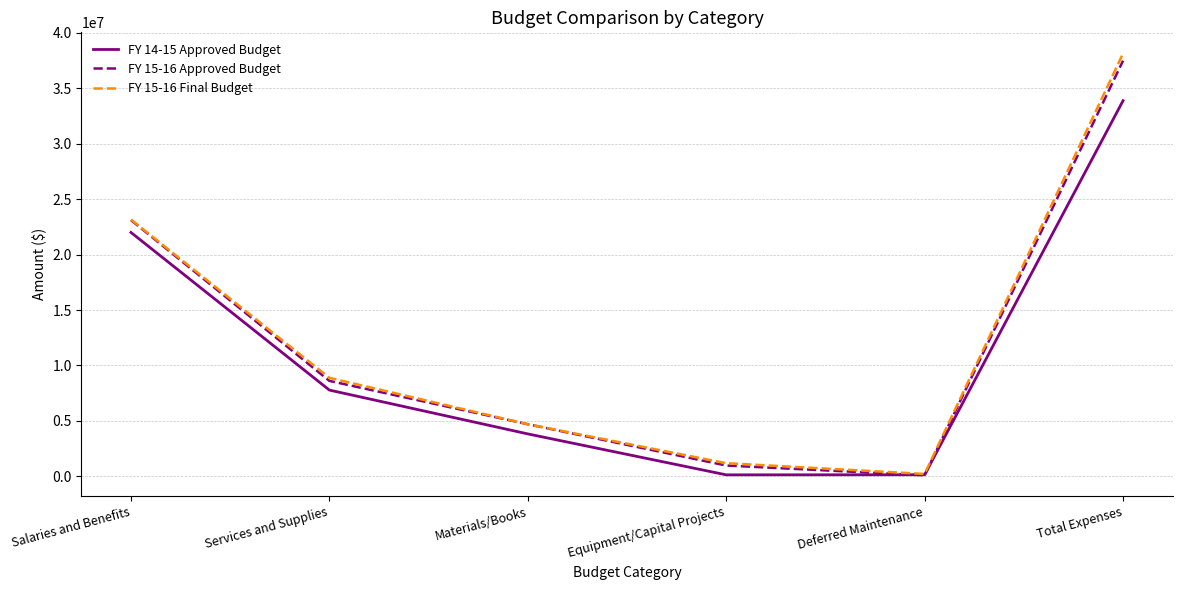

What are all the series names shown in the legend?

FY 14-15 Approved Budget, FY 15-16 Approved Budget, FY 15-16 Final Budget